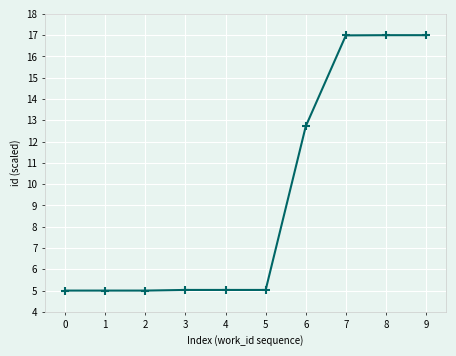

At which label is the value closest to 11?

6